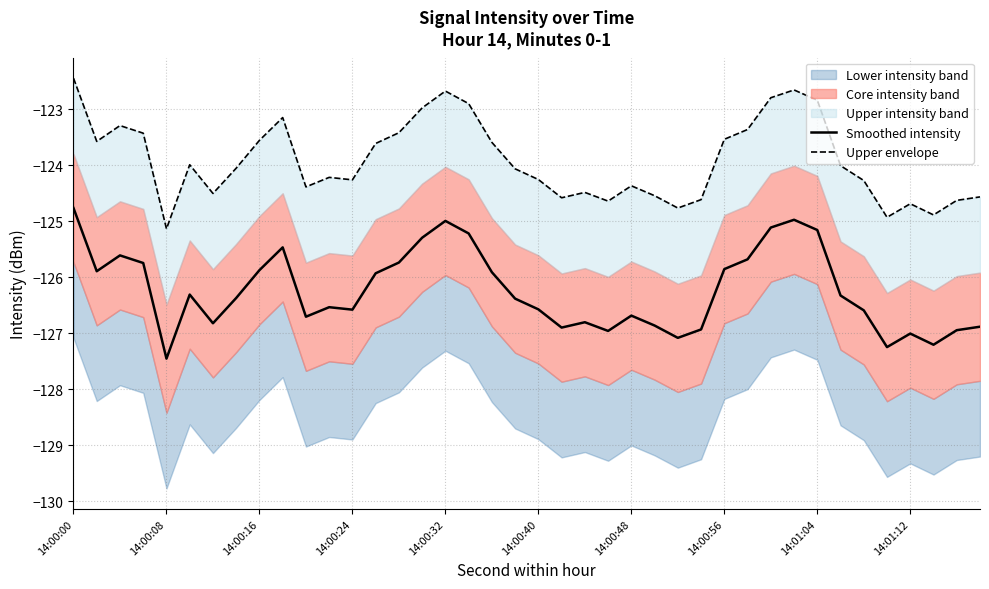

True or false: Smoothed intensity has a value of -71.9 at 31.

False